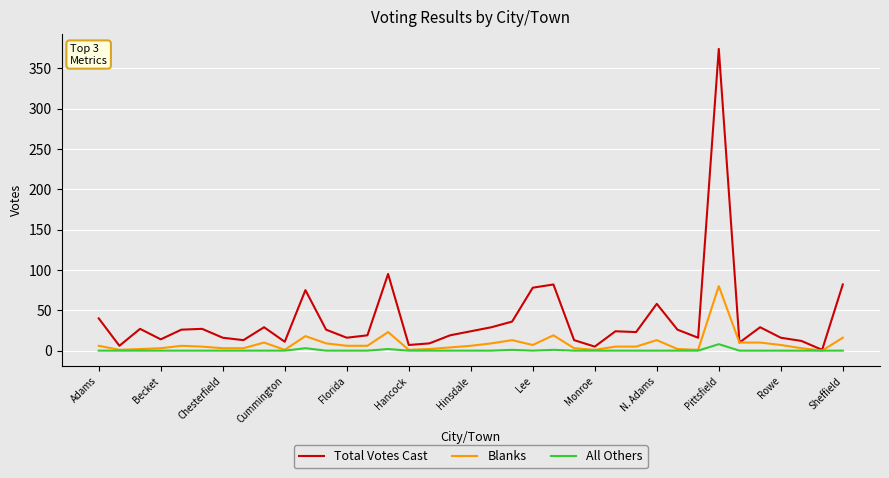

Rank the series by their maximum value, from lowest to highest.

All Others, Blanks, Total Votes Cast